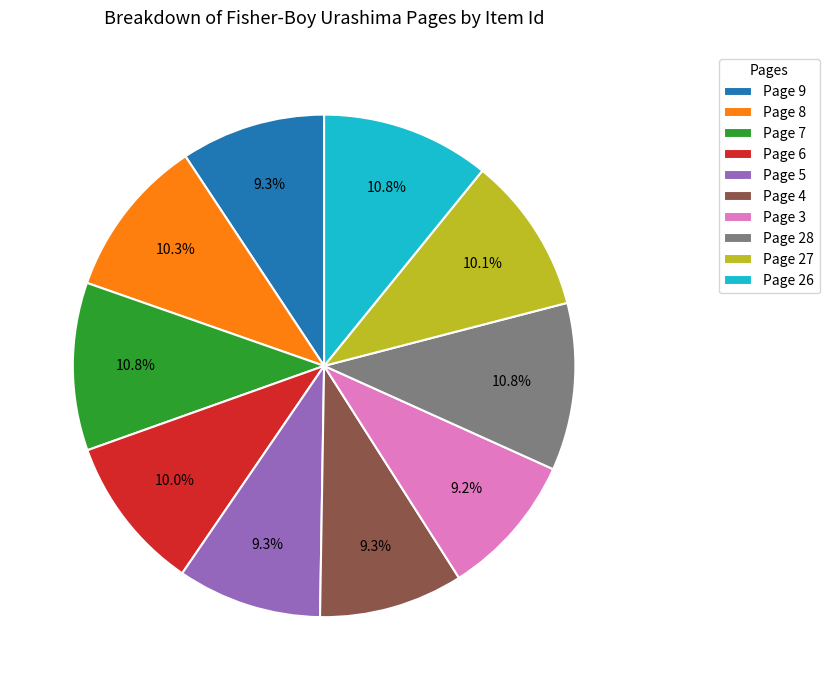

Between Page 27 and Page 28, which is larger?

Page 28